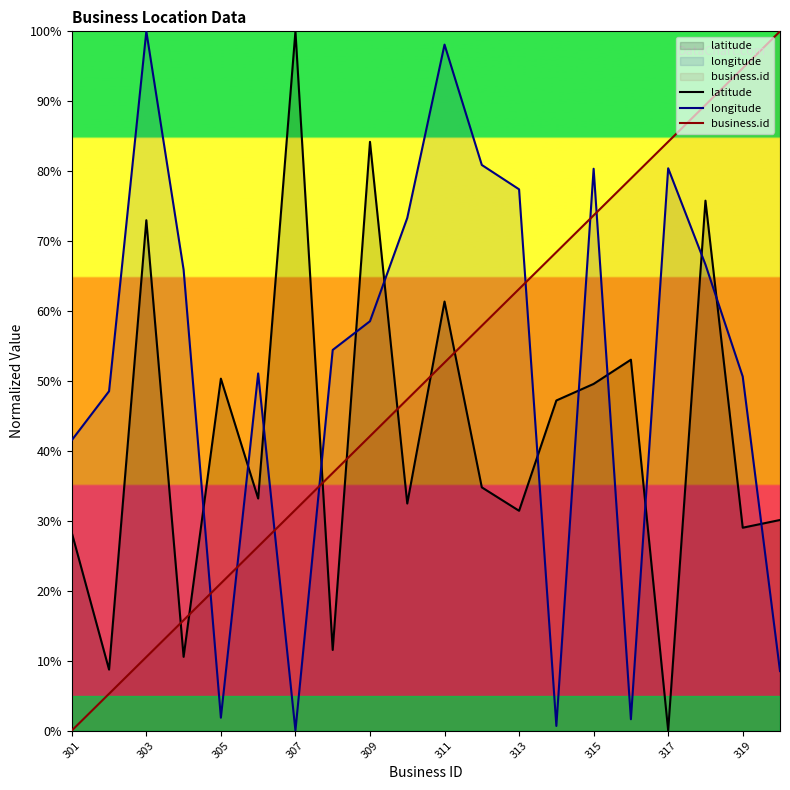

Which series changed the most between 301 and 311?

longitude